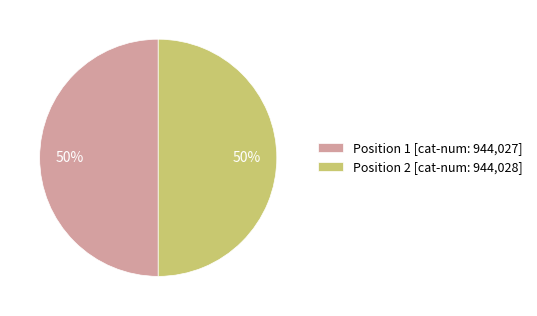

True or false: Position 1 [cat-num: 944,027] accounts for 62% of the total.

False